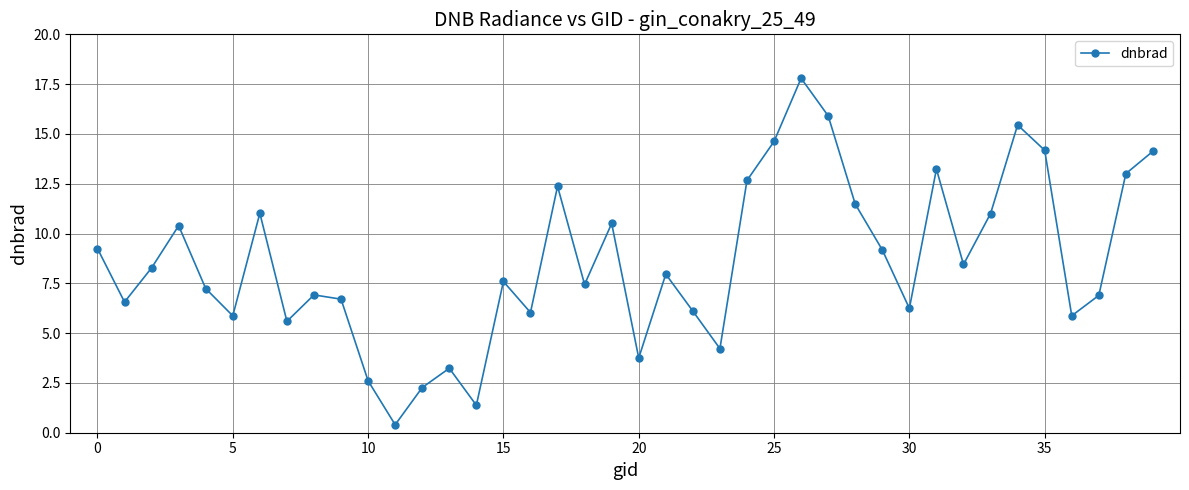

How many points are lower than both their immediate neighbors (excluding endpoints)?

12